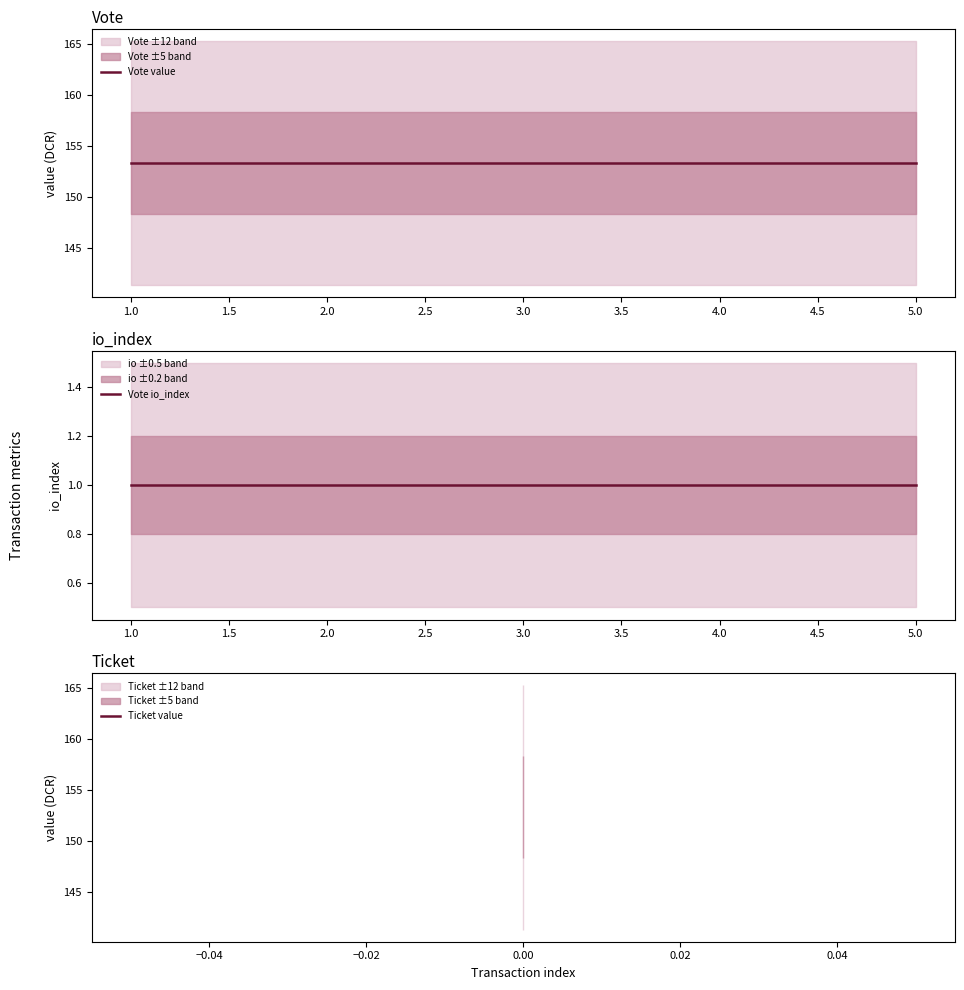

What are all the series names shown in the legend?

Vote value, Vote io_index, Ticket value